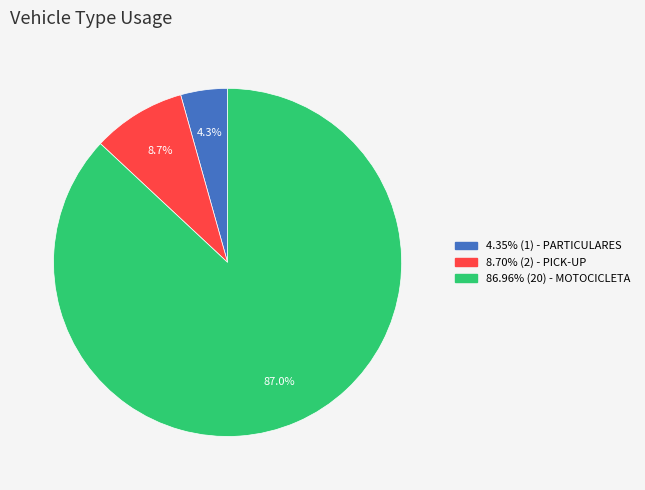

Is there a majority slice in this chart?

Yes